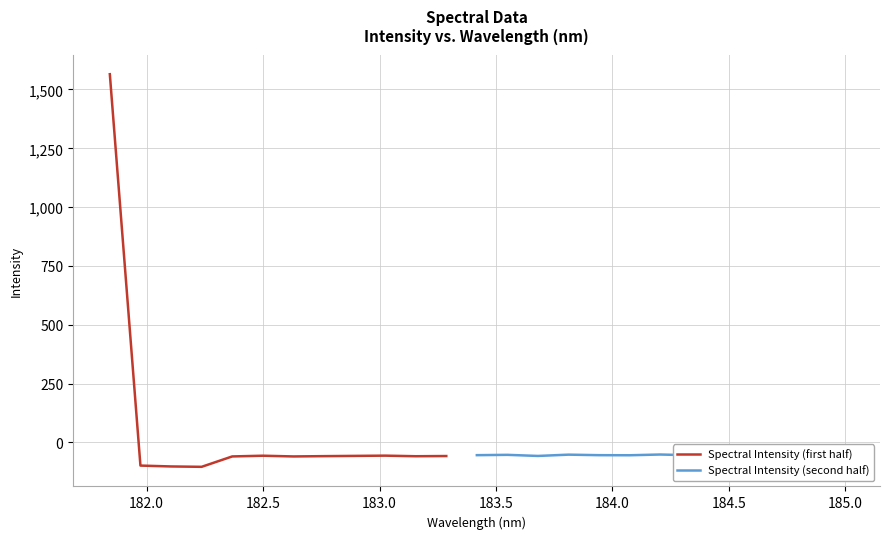

Which category has the highest value across all series?

181.8418